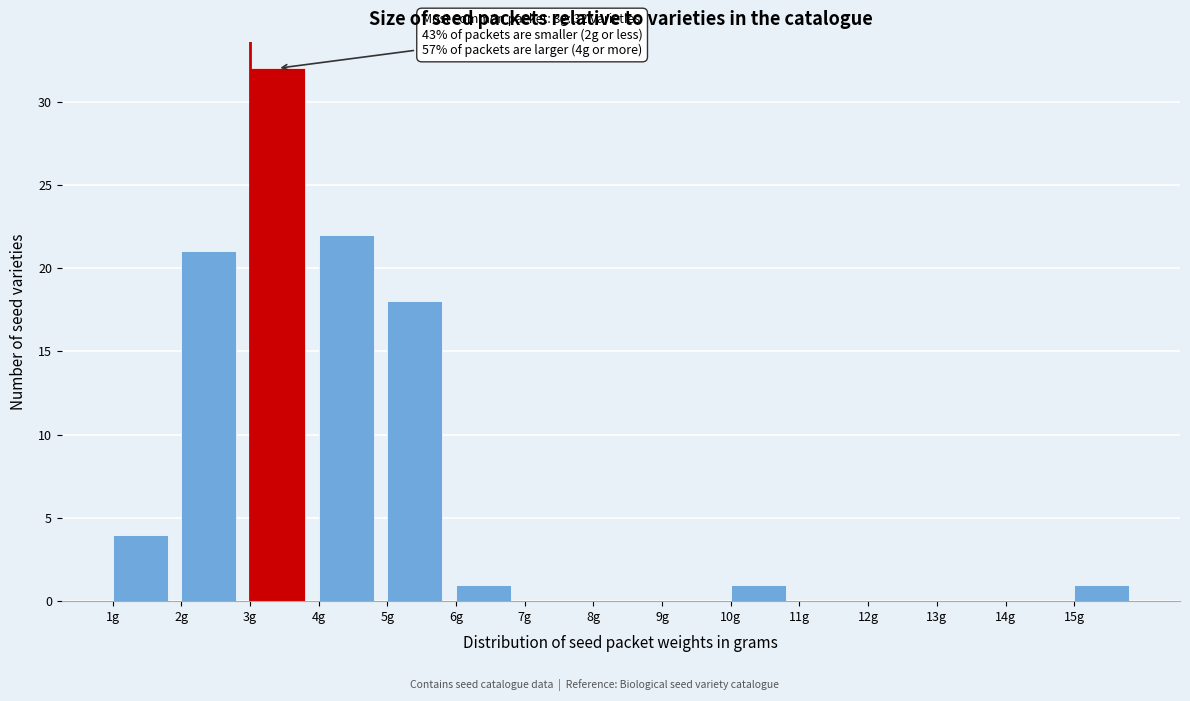

Which range on the x-axis has the tallest bar?

3 to 4